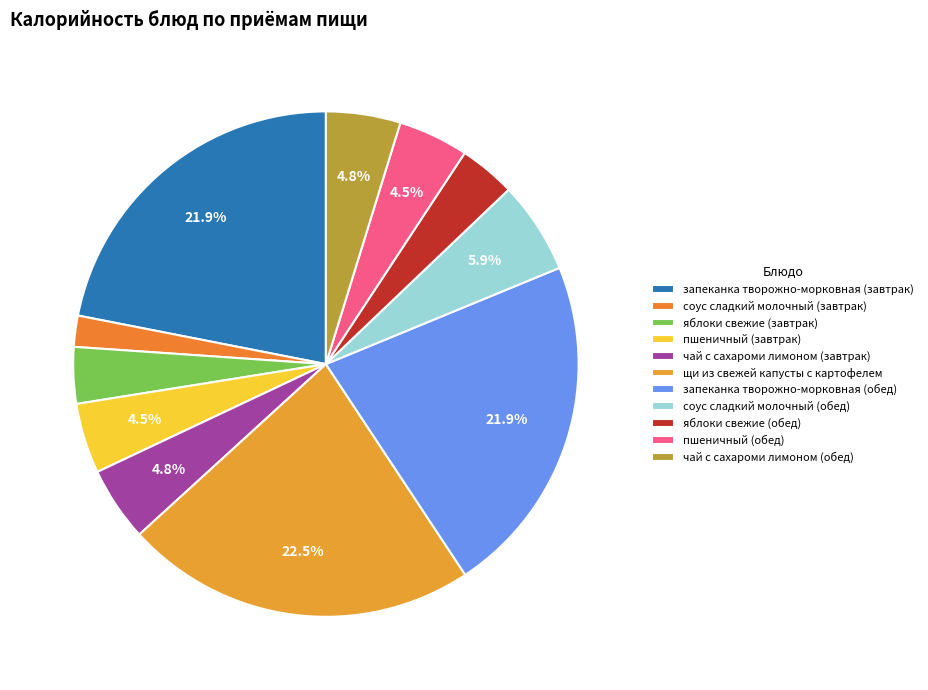

How many segments does this pie chart have?

11